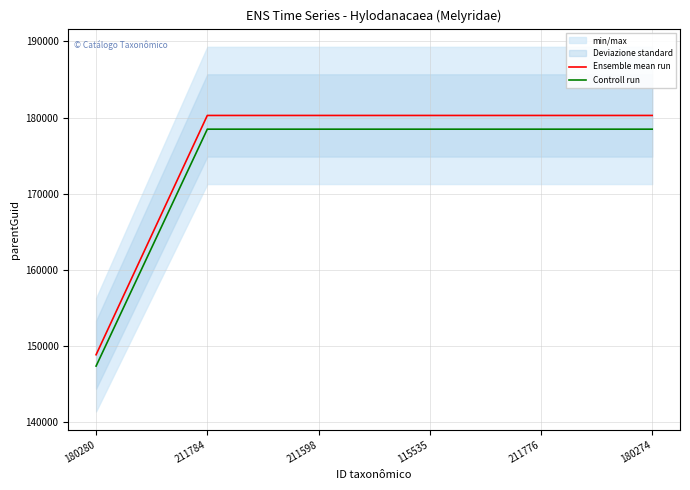

What is the difference between the Controll run values at 180280 and 180274?

31117.7